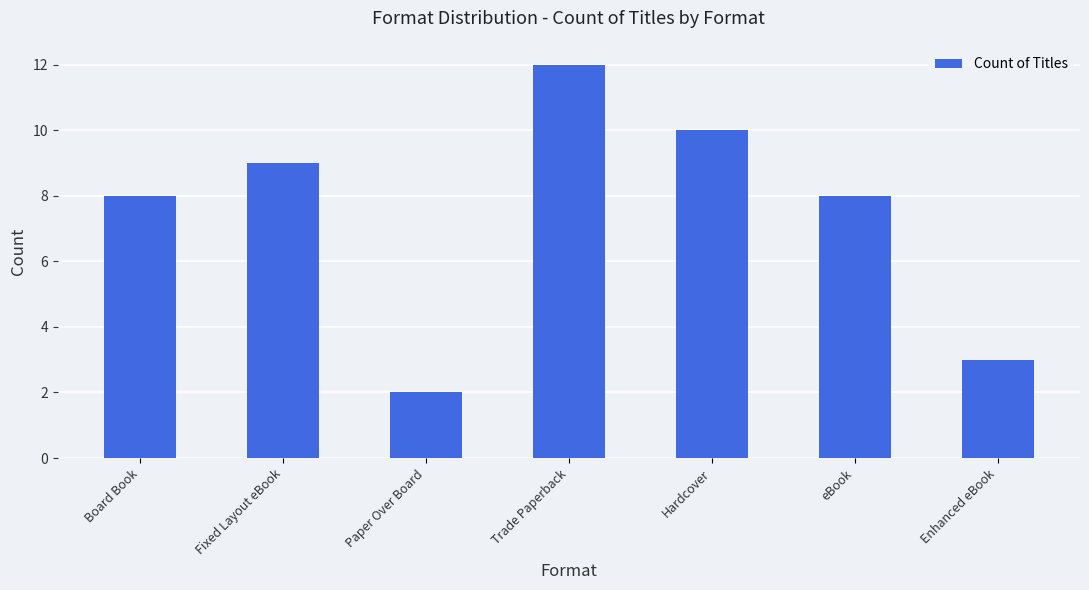

How many categories are shown in the chart?

7